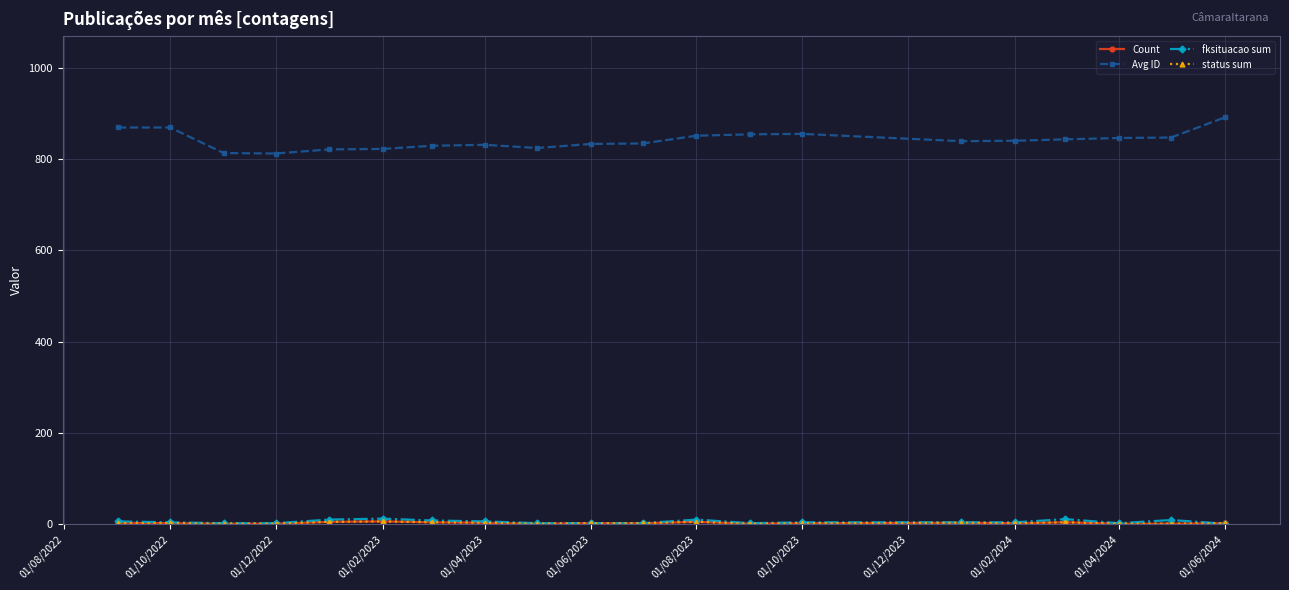

True or false: fksituacao sum and Avg ID intersect in this chart.

False